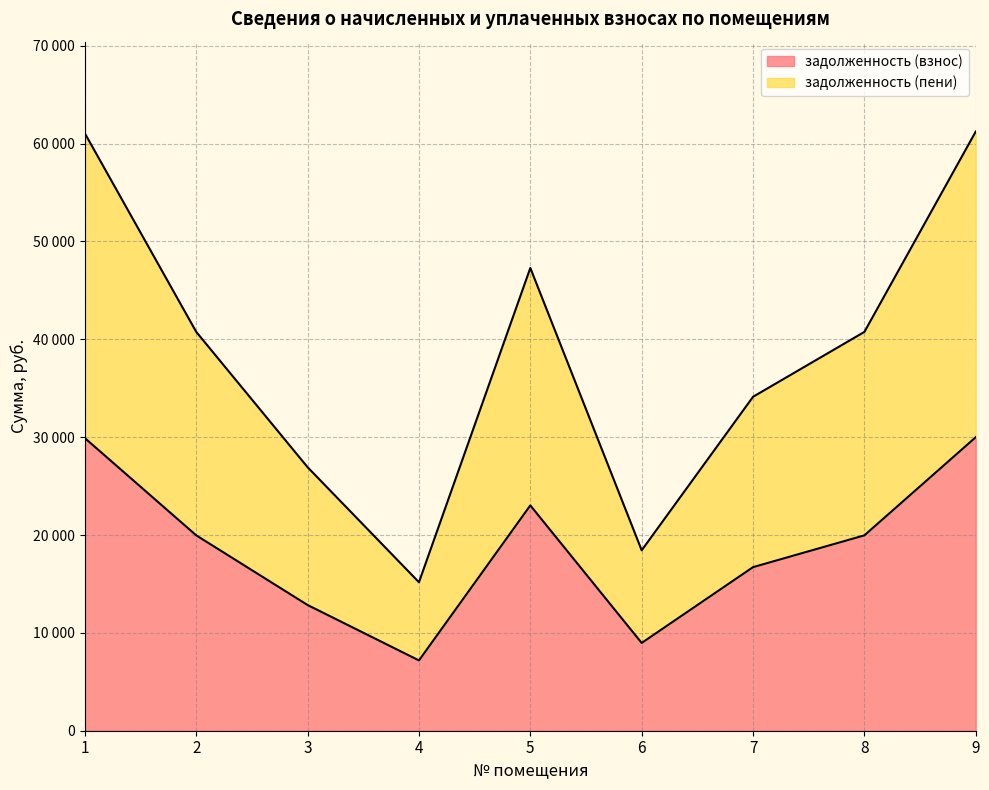

What is the value of the задолженность (взнос) point at the 4th from the left?

7184.8